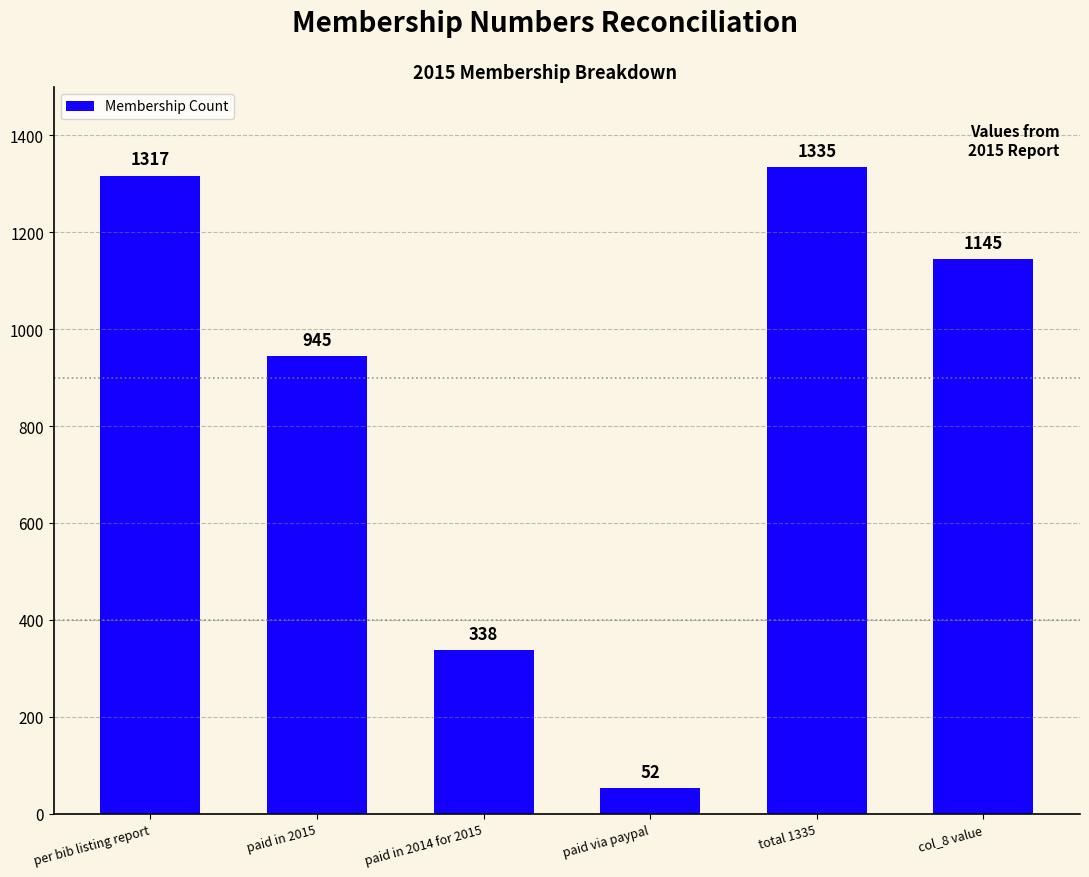

What is the ratio of the value at paid via paypal to the value at paid in 2014 for 2015?

0.2